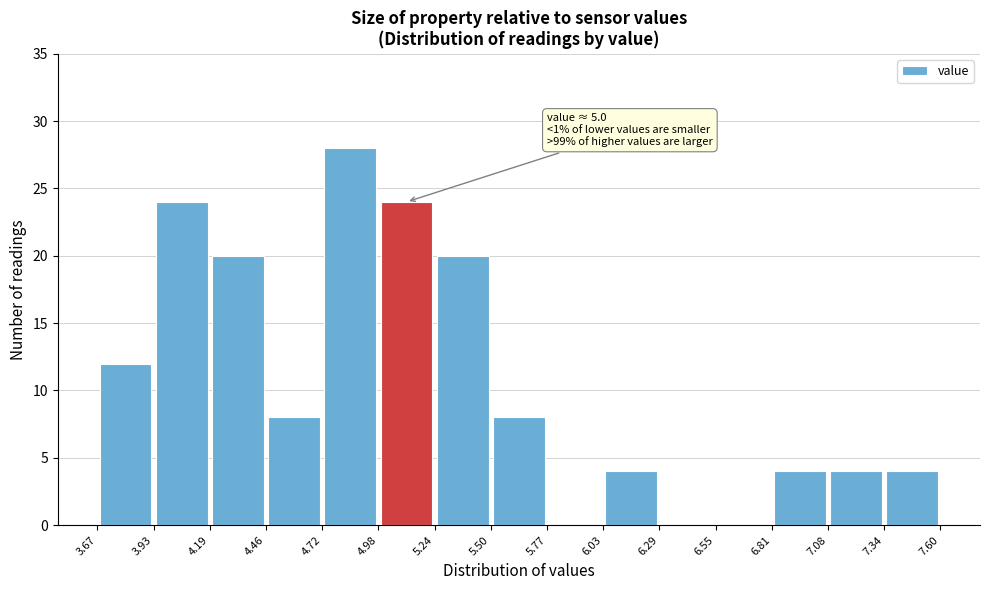

Which range on the x-axis has the tallest bar?

4.72 to 4.98